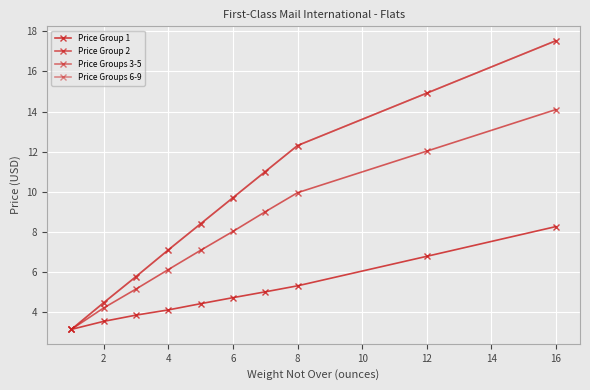

Which series has the largest total across all categories?

Price Groups 3-5